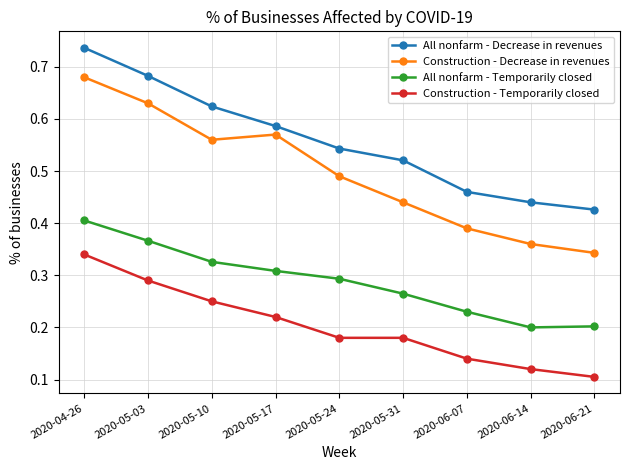

Which label corresponds to the largest value in the chart?

2020-04-26